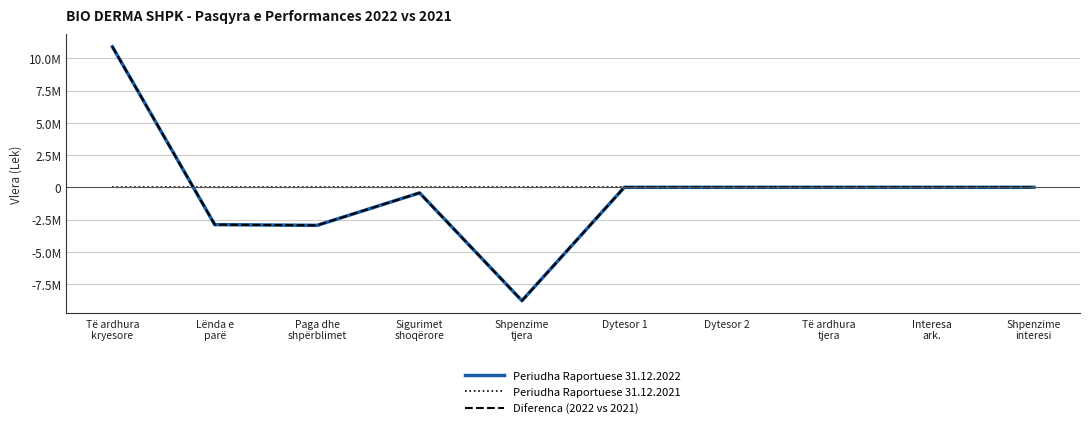

Does the chart display data point markers on the line(s)?

No